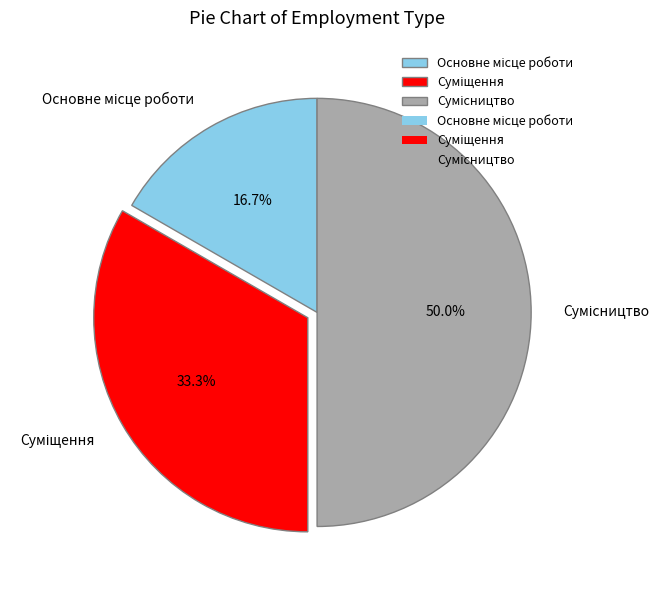

Is the sum of Основне місце роботи and Суміщення greater than half?

No